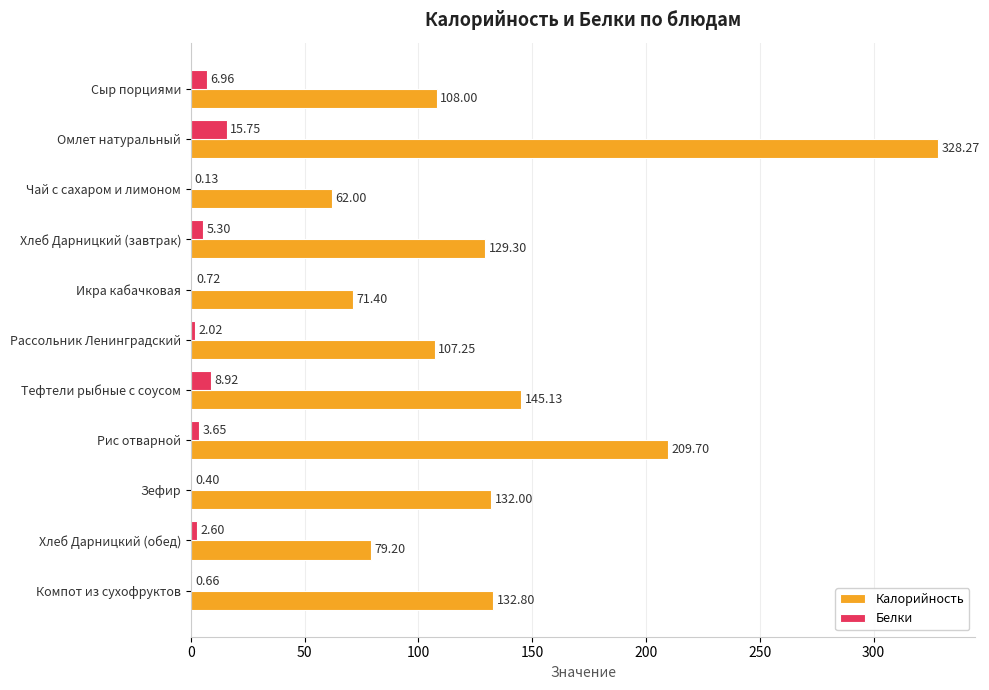

What is the maximum value for Калорийность?

328.3